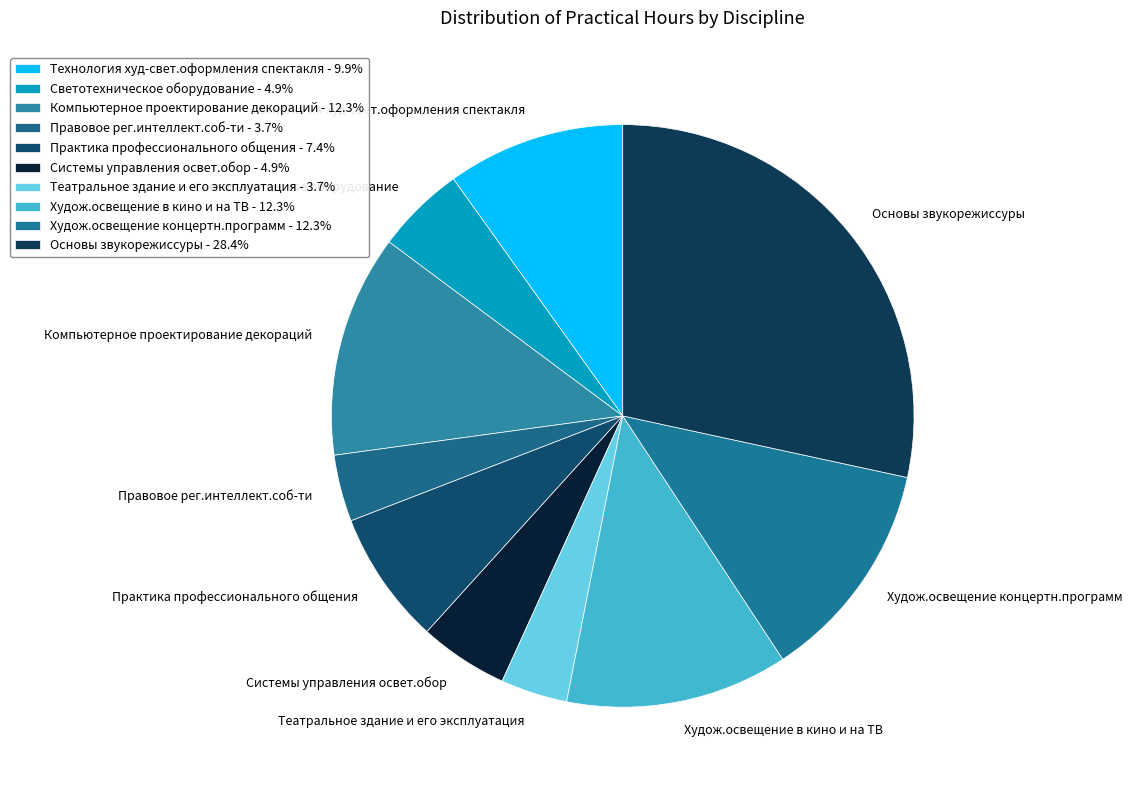

Rank the categories by value from lowest to highest.

Правовое рег.интеллект.соб-ти, Театральное здание и его эксплуатация, Светотехническое оборудование, Системы управления освет.обор, Практика профессионального общения, Технология худ-свет.оформления спектакля, Компьютерное проектирование декораций, Худож.освещение в кино и на ТВ, Худож.освещение концертн.программ, Основы звукорежиссуры